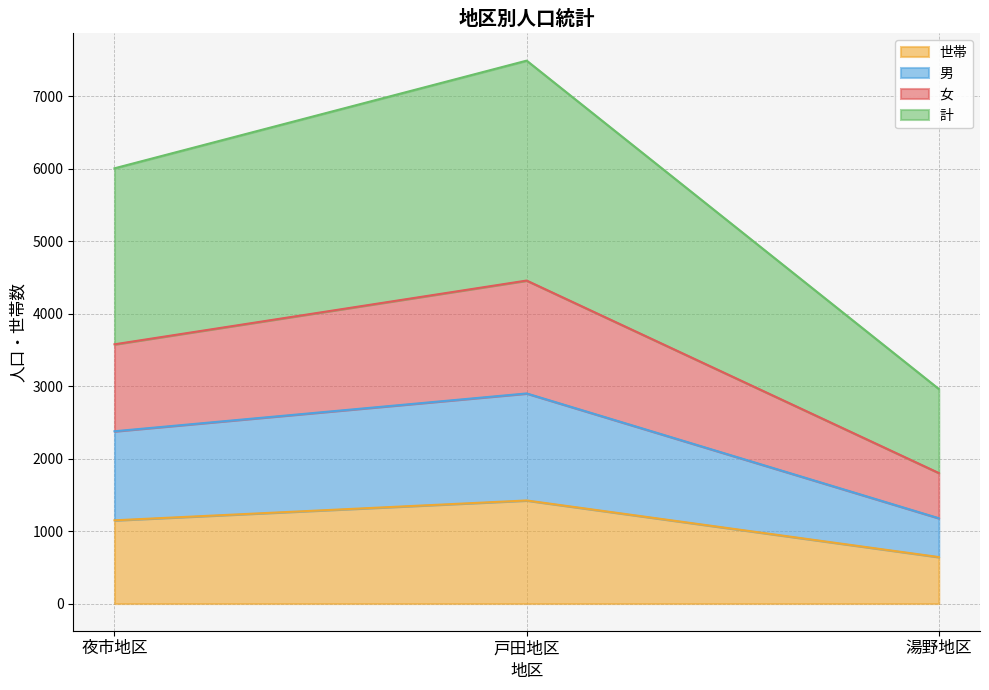

Rank the categories by 世帯 value from highest to lowest.

戸田地区, 夜市地区, 湯野地区